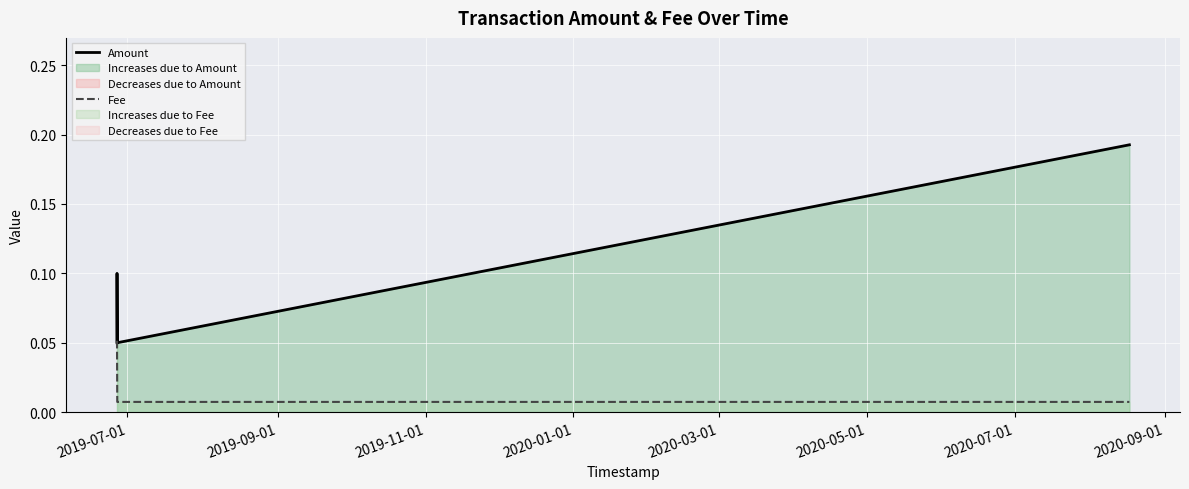

Rank the categories by Fee value from lowest to highest.

2019-11-01, 2020-01-01, 2019-09-01, 2019-07-01